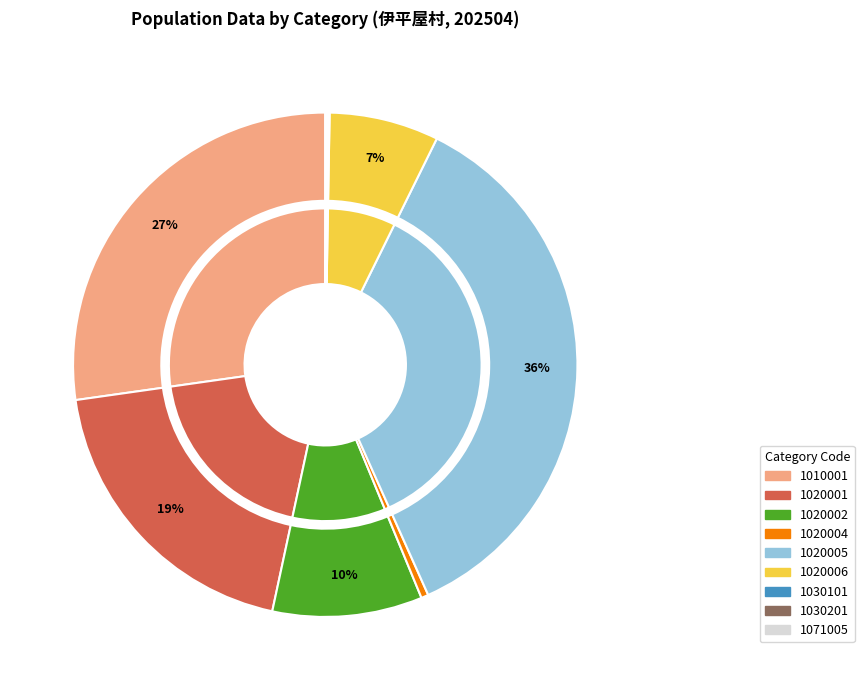

Does any single category account for the majority?

No